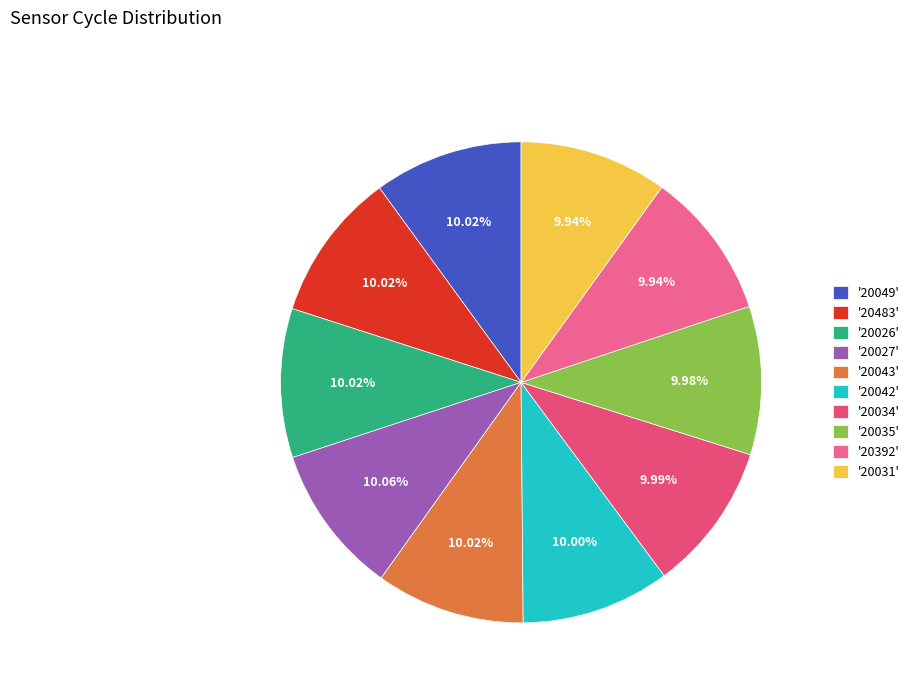

Count the number of slices in the pie.

10